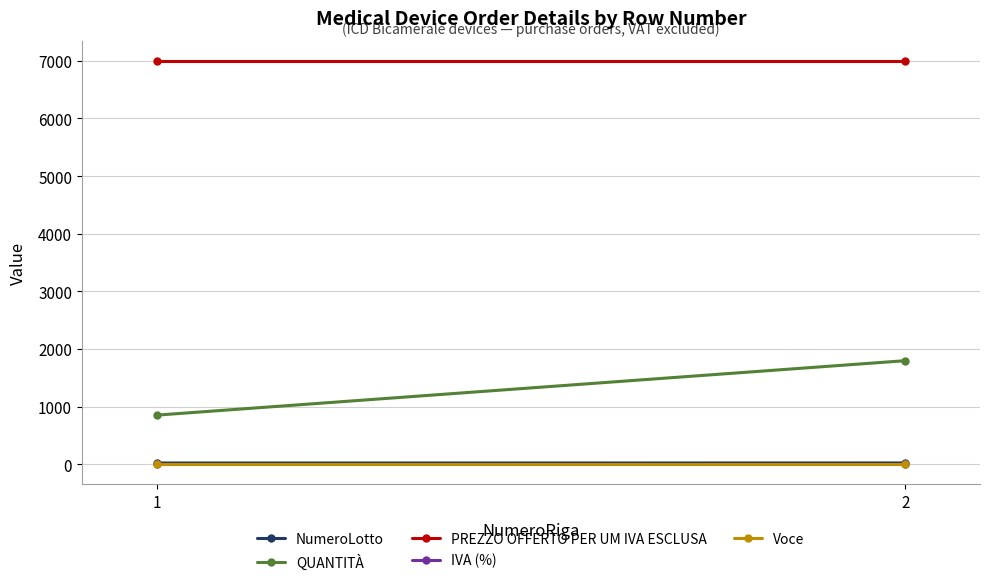

What is the sum of all QUANTITÀ values?

2649